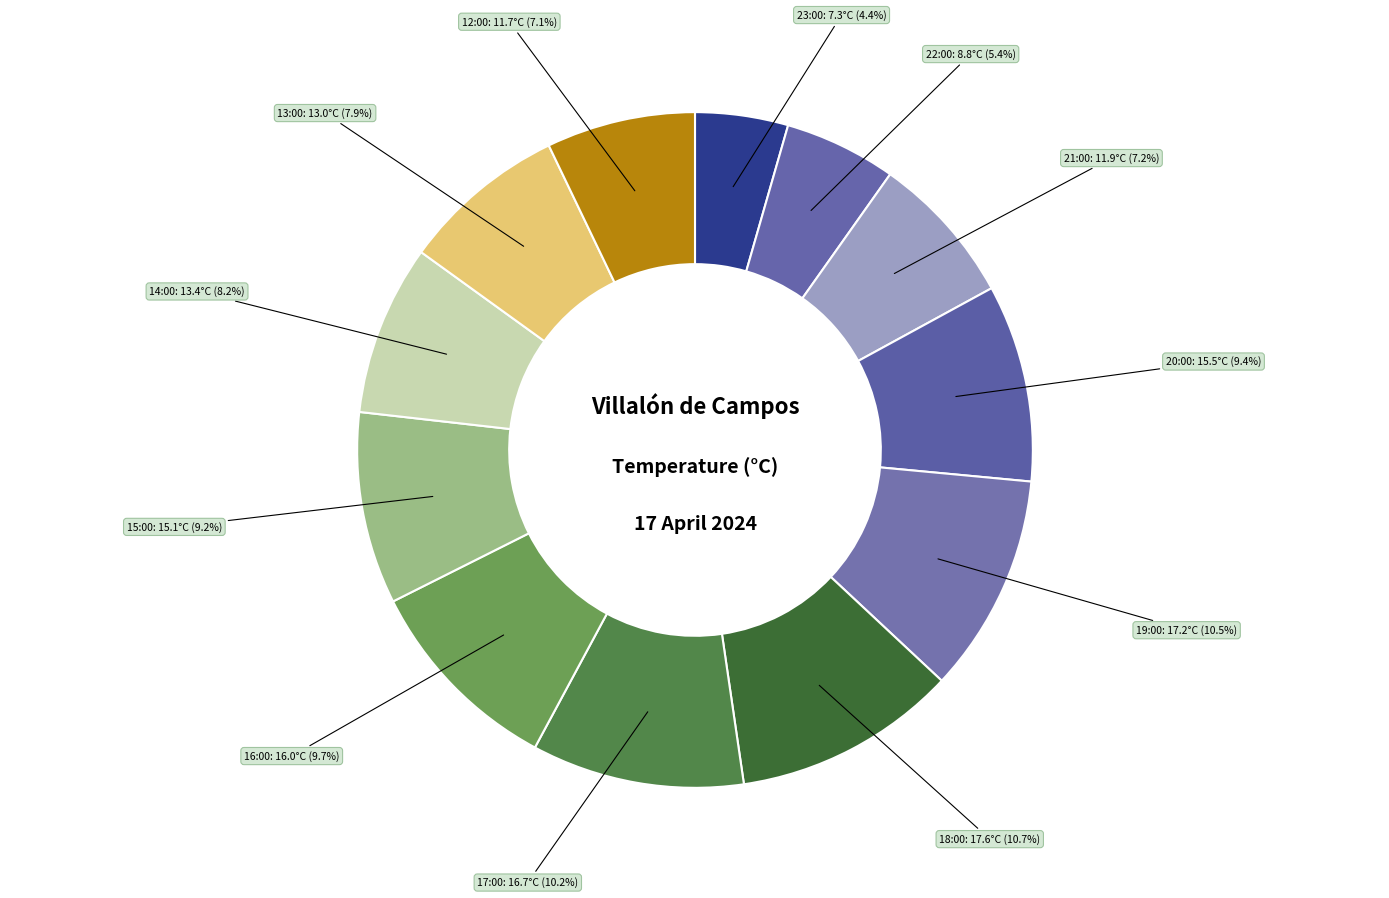

How many segments does this pie chart have?

12